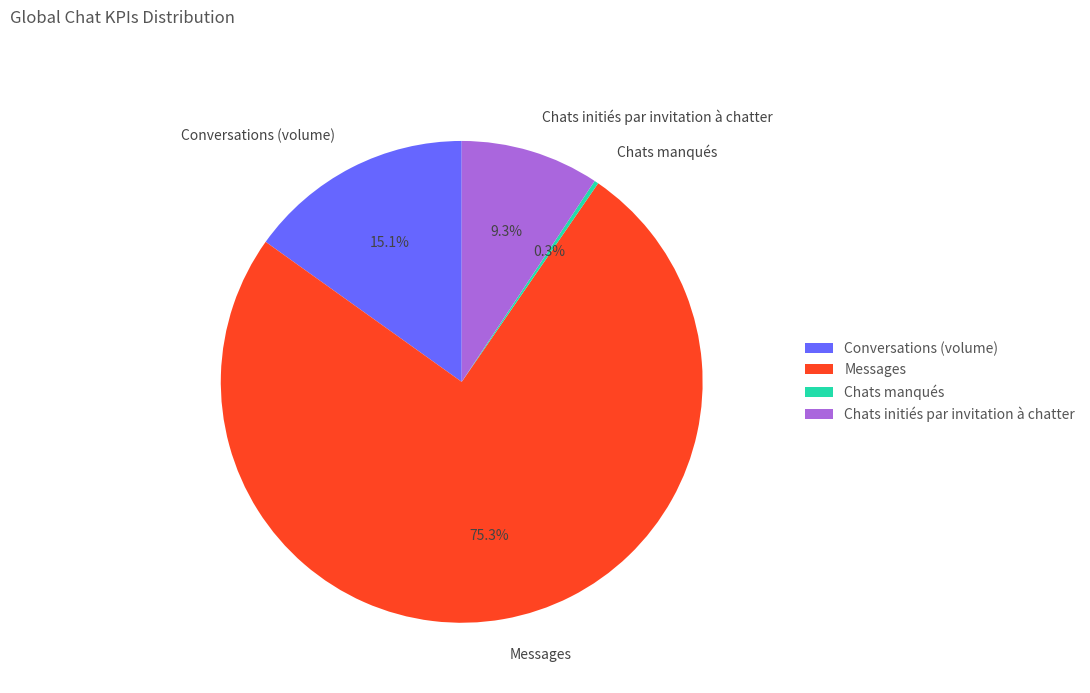

Does any single category account for the majority?

Yes